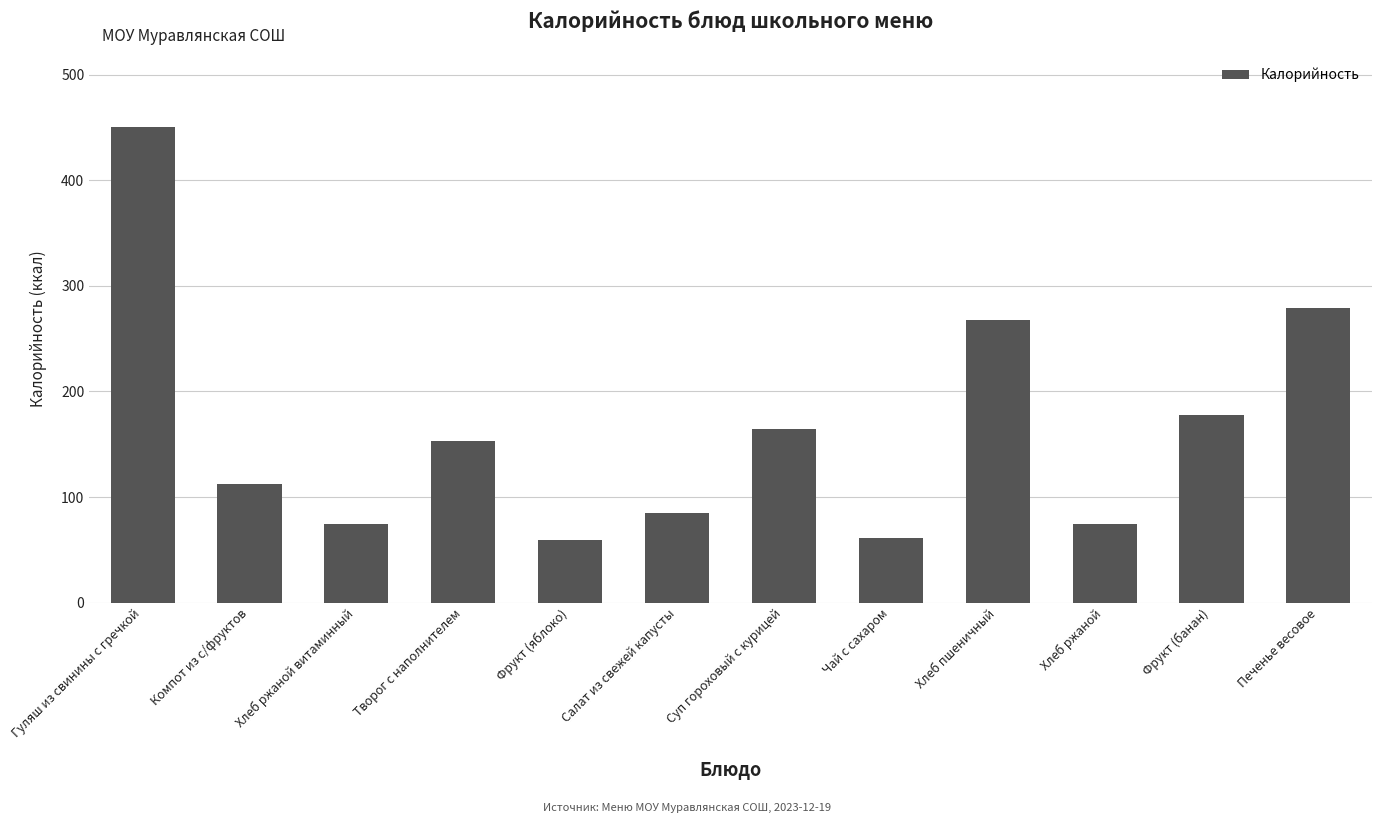

What is the sum of the values at Фрукт (яблоко) and Хлеб ржаной витаминный?

133.4